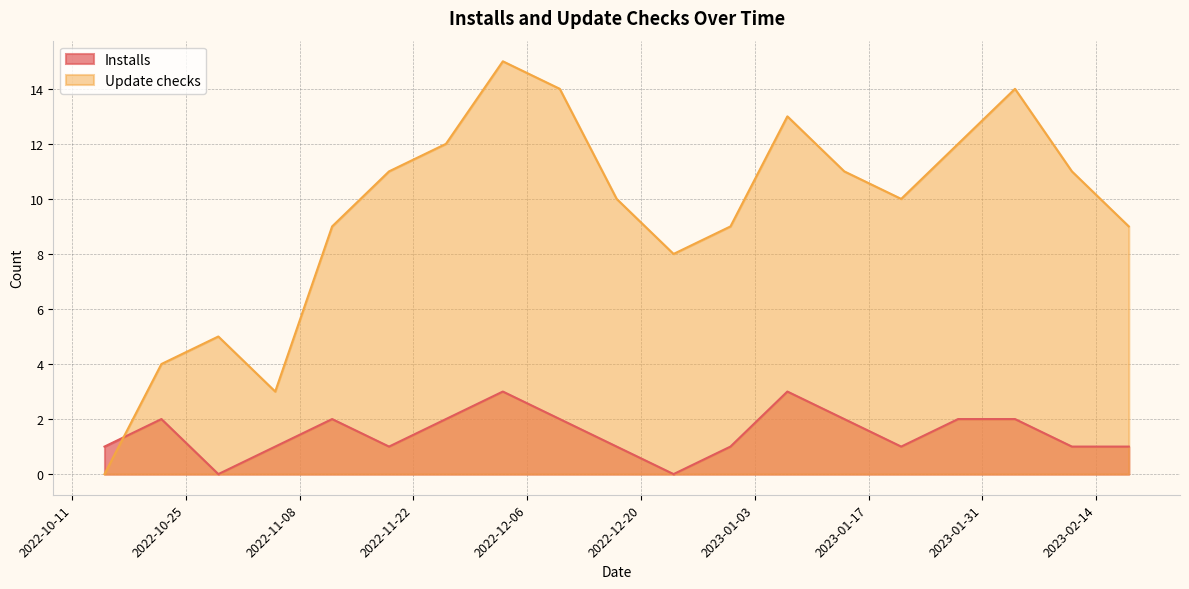

Between 2023-01-14 and 2022-11-05, which is larger?

2023-01-14